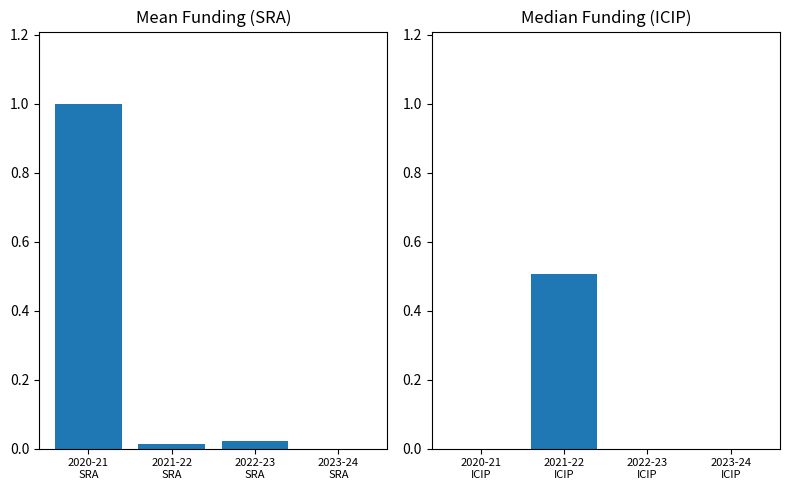

How many distinct data groups are displayed?

2